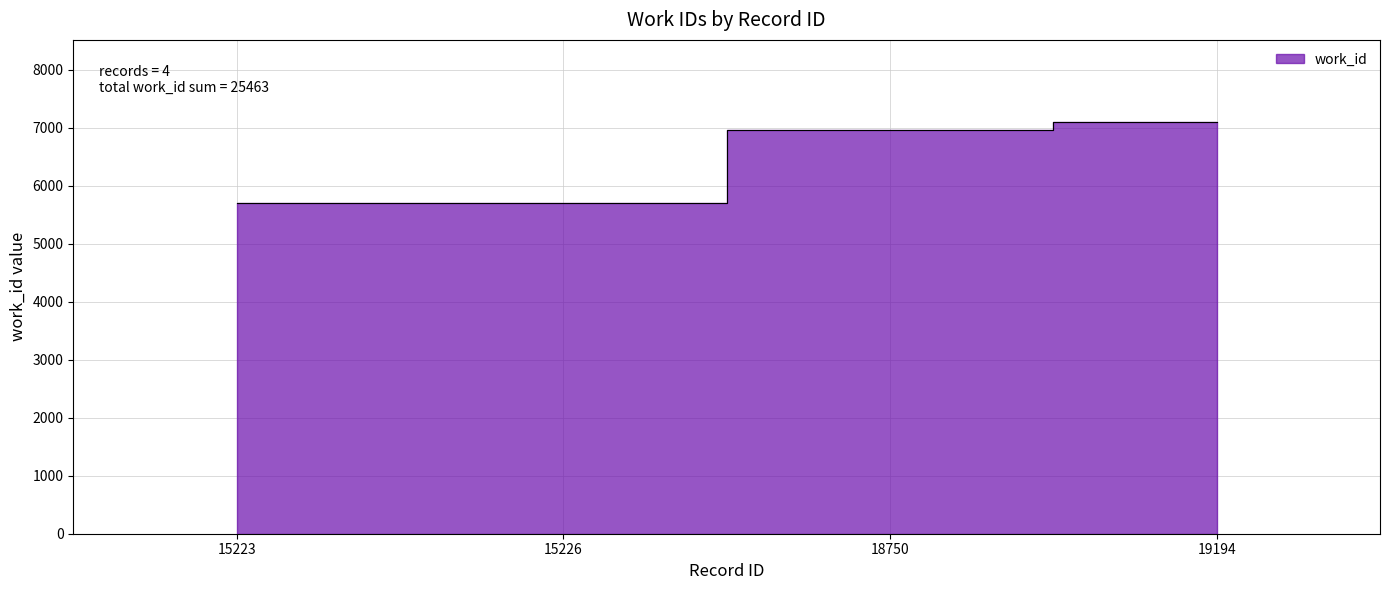

The chart shows a value of 5705 at 15223. True or false?

True